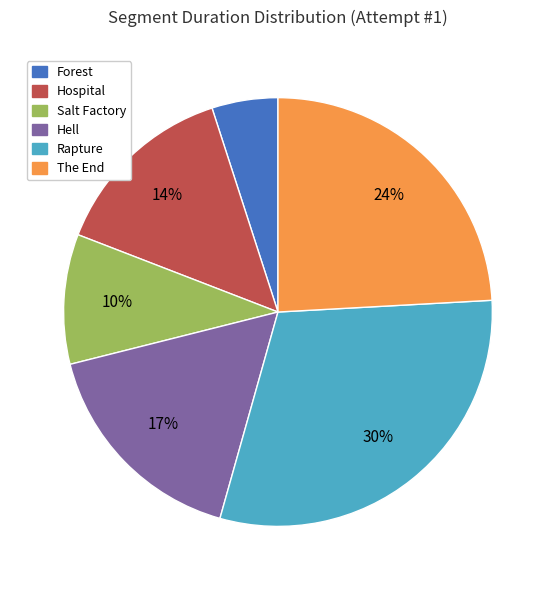

Which has a higher value, Hell or The End?

The End